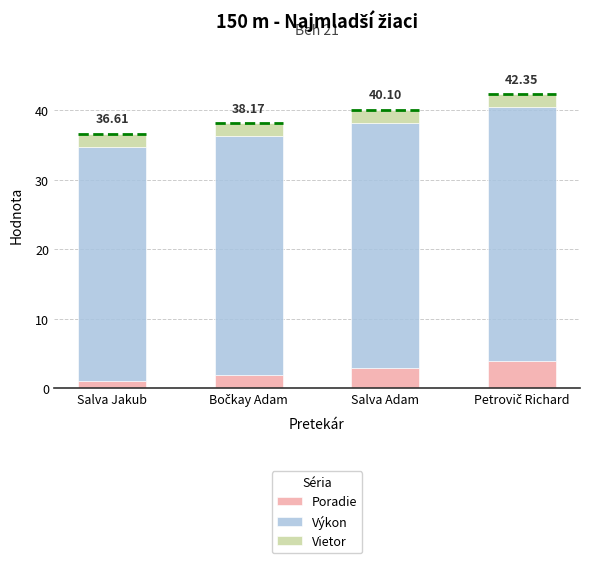

What is the total value across all series at Salva Jakub?

36.6